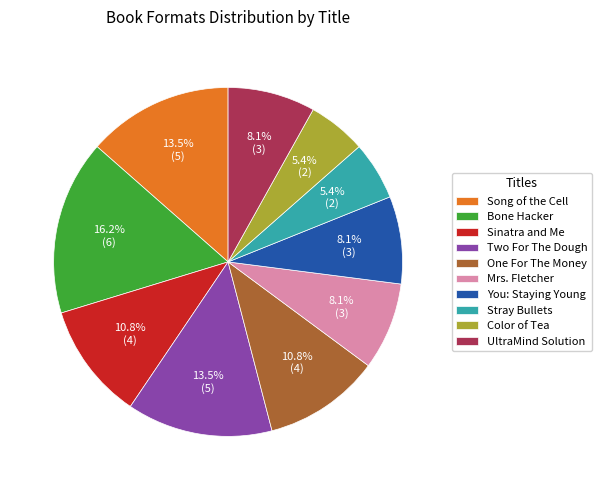

True or false: UltraMind Solution accounts for 1% of the total.

False